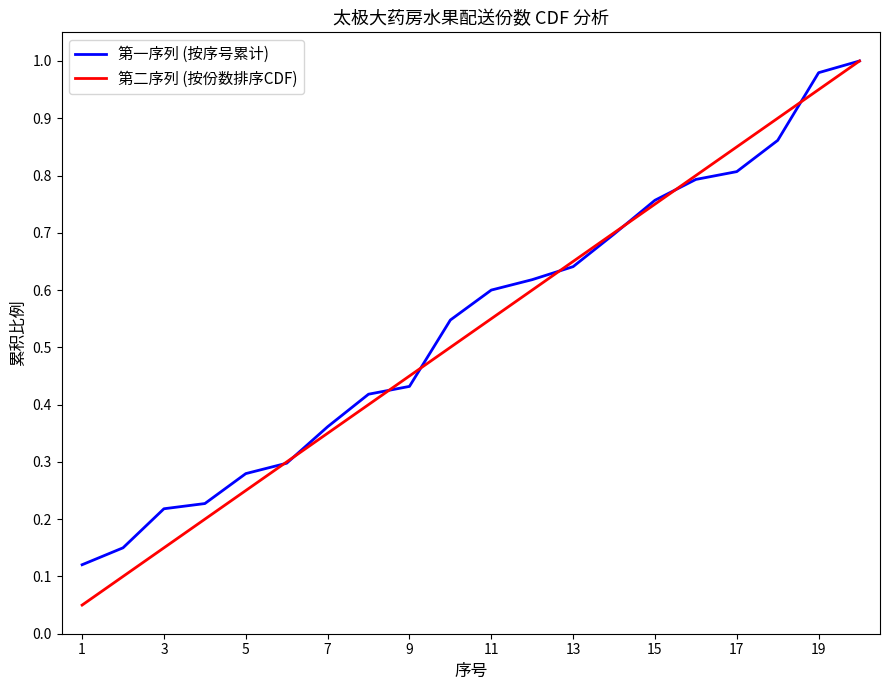

True or false: 第一序列 (按序号累计) has more than 1 interior local peaks.

False